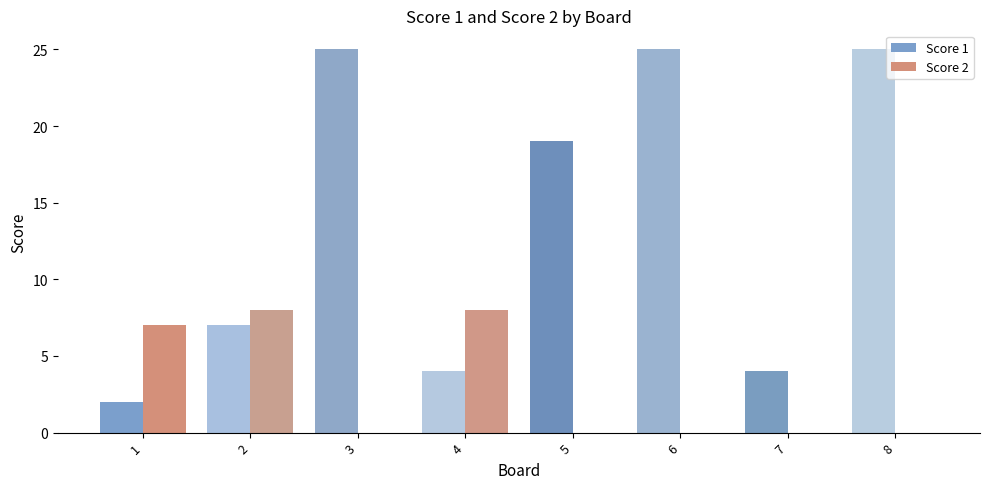

What is the highest value of the Score 1 series?

25